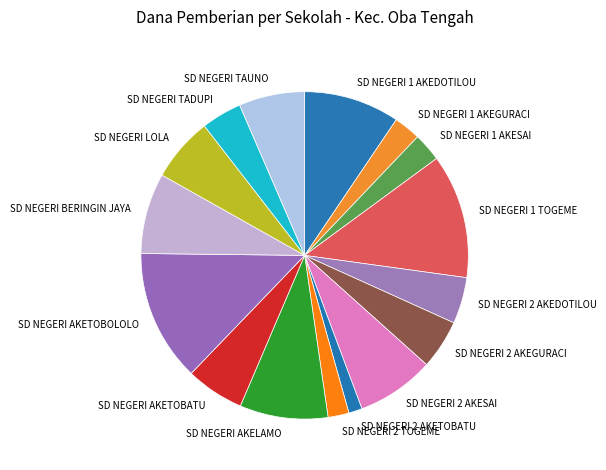

Is there a majority slice in this chart?

No